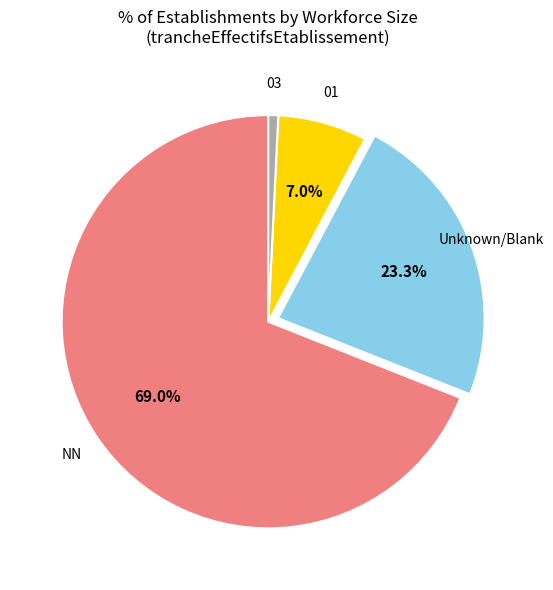

To the nearest percent, what is the average slice percentage?

25%